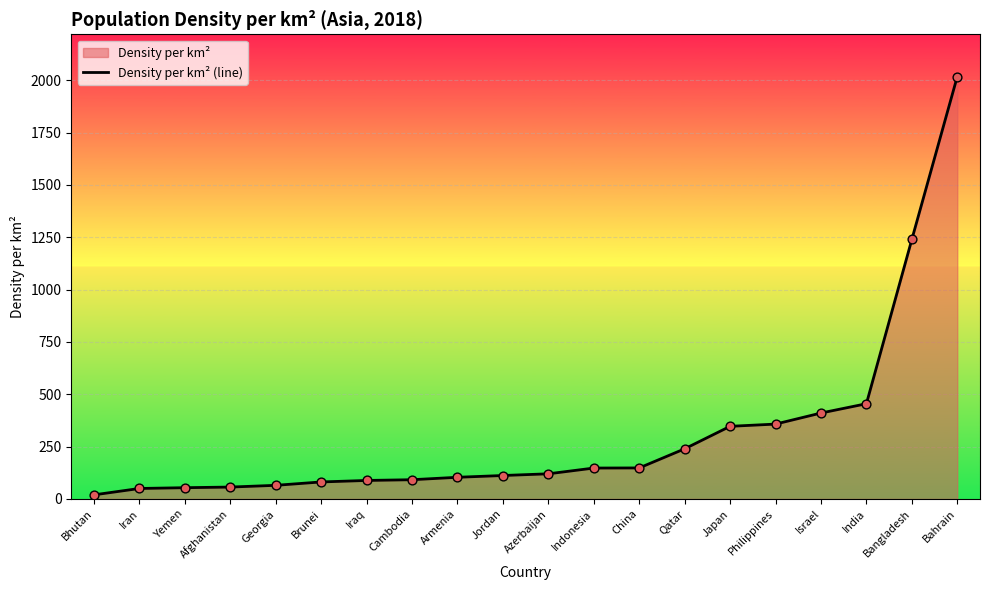

What is the change in value from Iraq to Japan?

+258.5